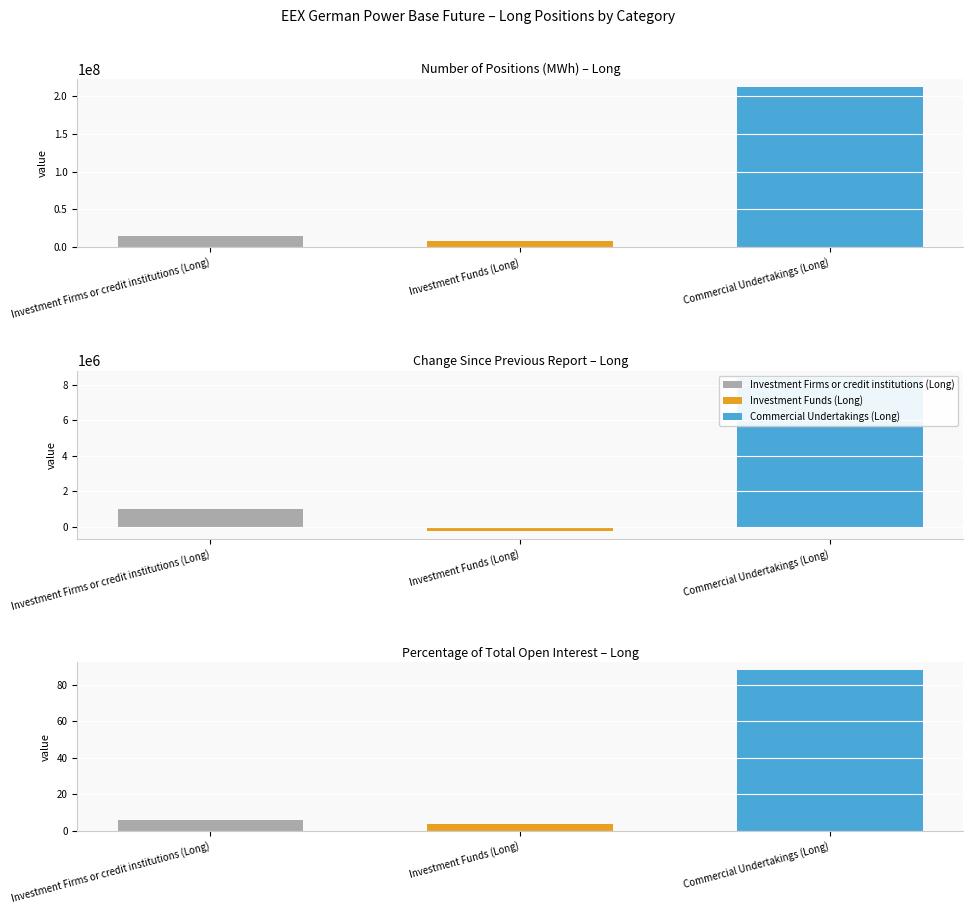

At how many categories does at least one series exceed 179240659?

1